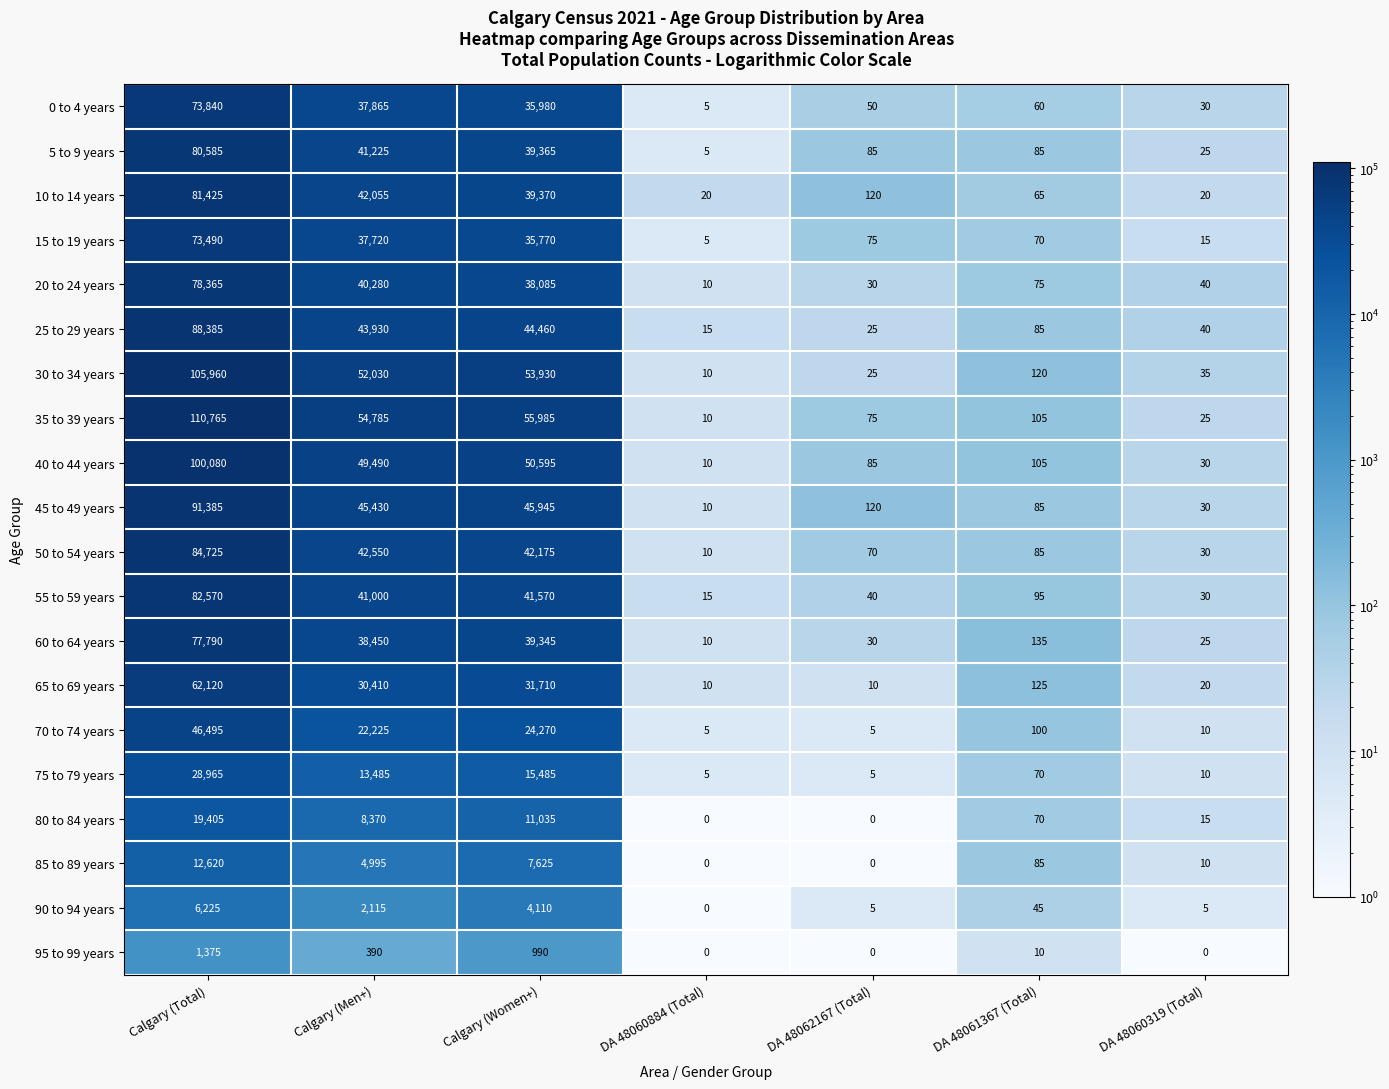

Is it true that 90 to 94 years equals 1810 at Calgary (Total)?

False